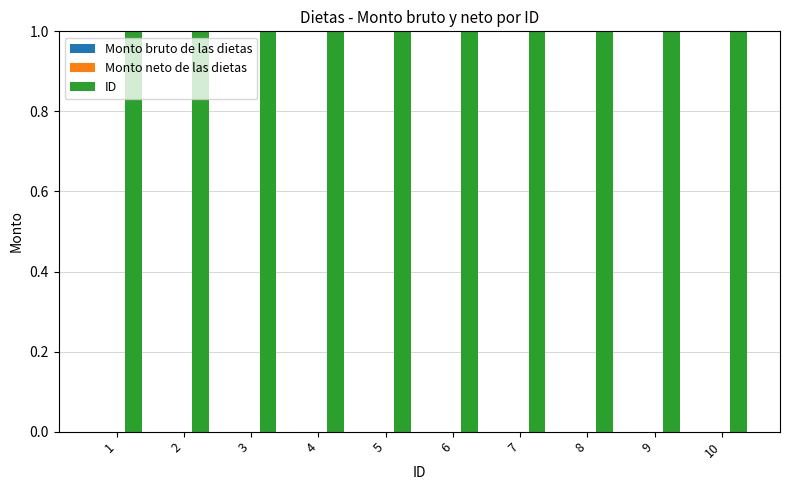

Rank the series by their maximum value, from lowest to highest.

Monto bruto de las dietas, Monto neto de las dietas, ID